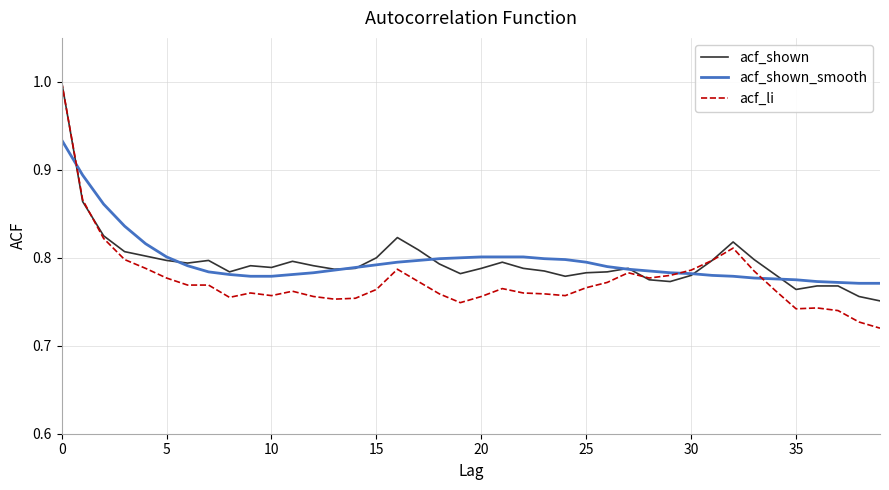

What is the maximum value for acf_shown?

1.0